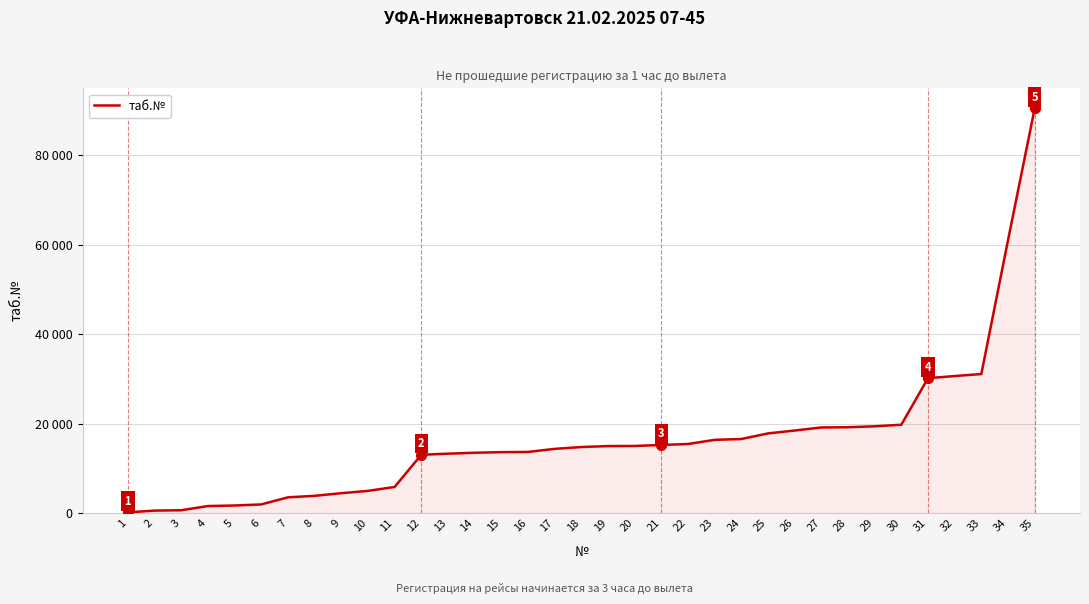

Does the chart have visible grid lines?

Yes